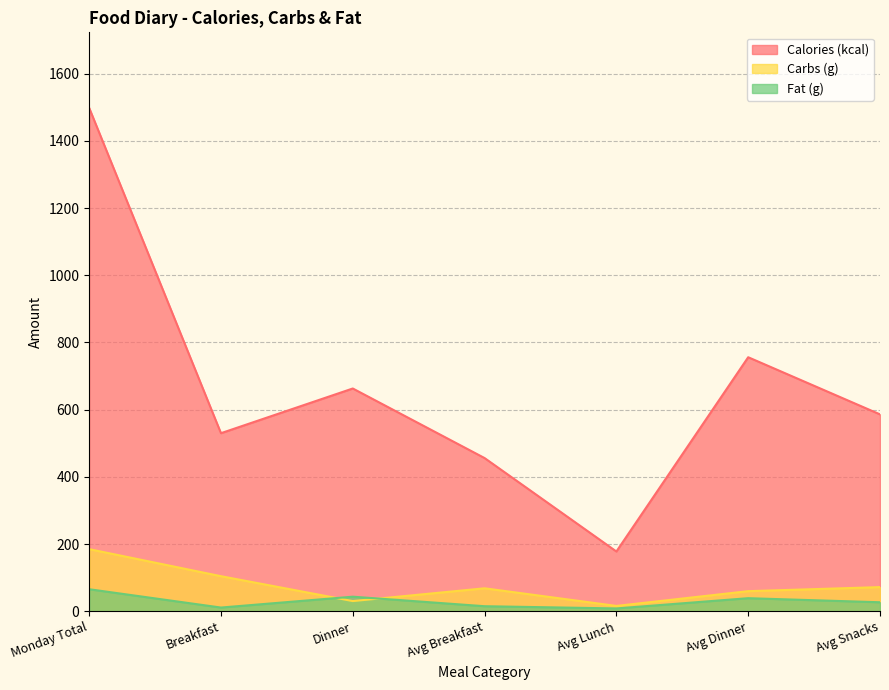

Which category has the highest value in the Fat (g) series?

Monday Total